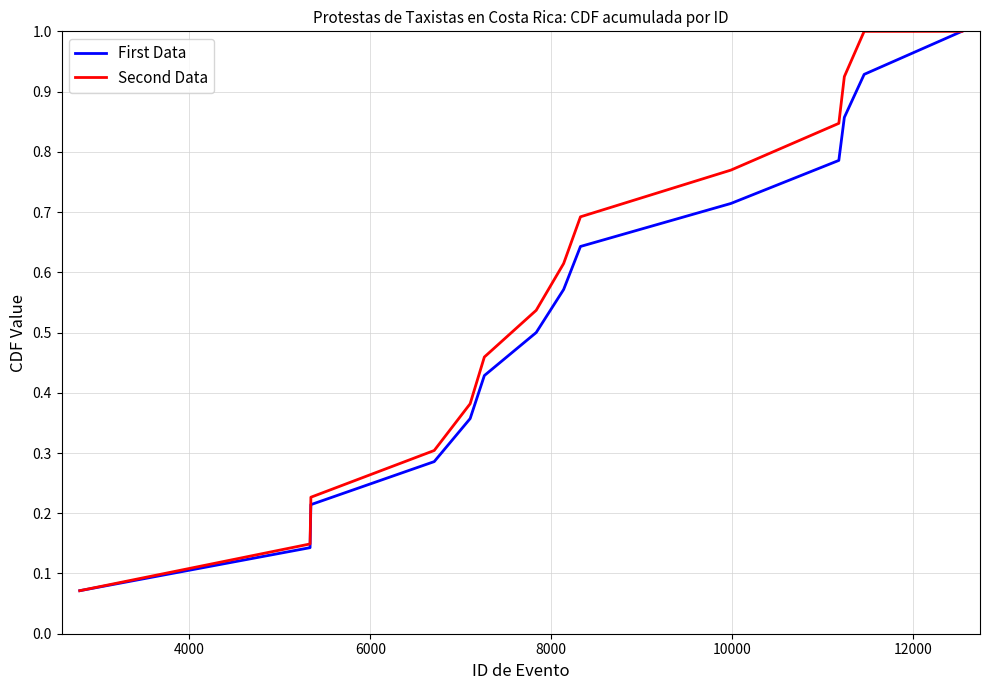

How many categories are shown in the chart?

14